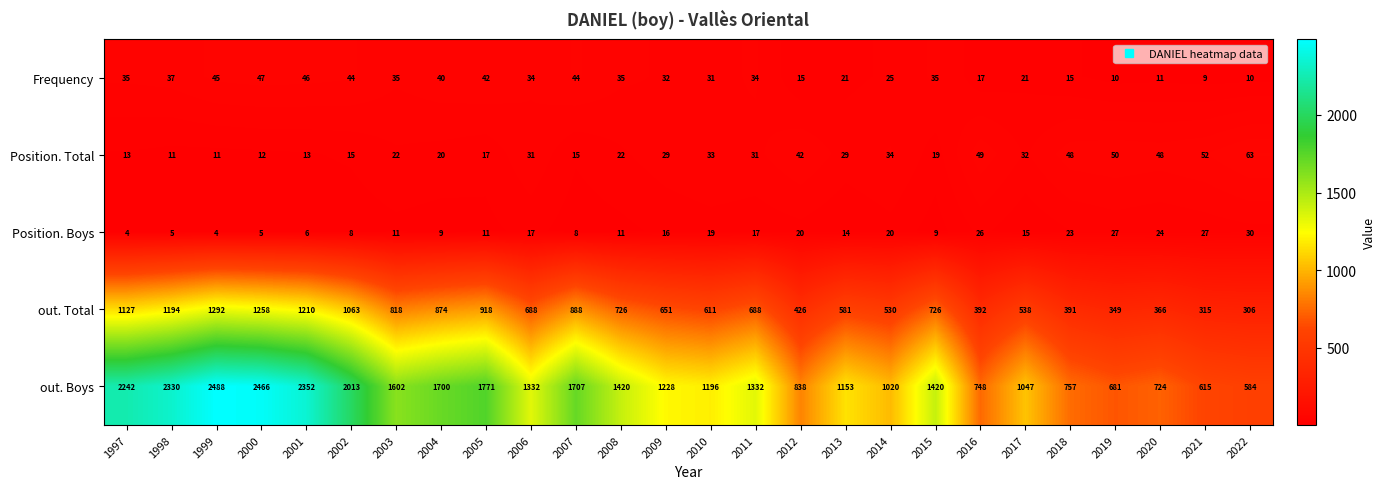

Where does the Position. Total series first go above 29?

2006